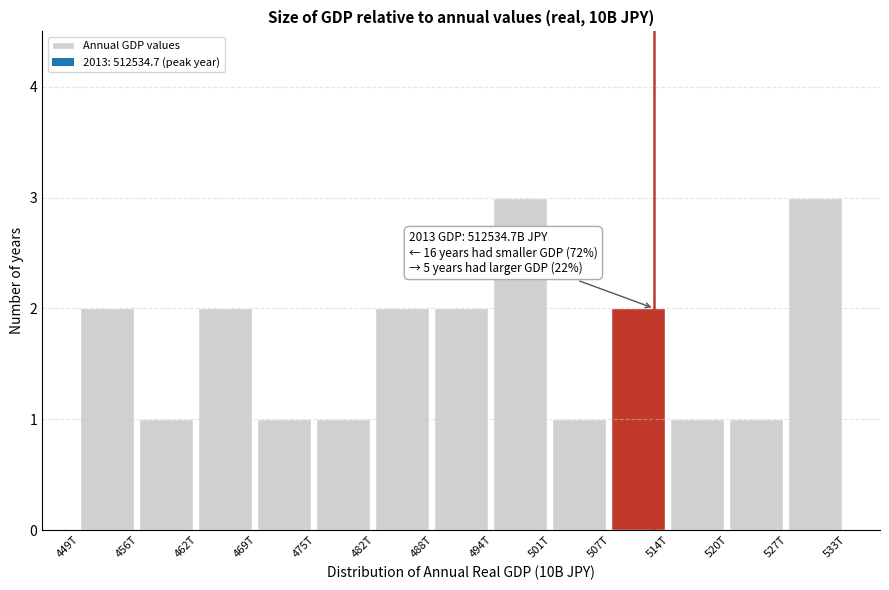

Reading left to right, extract all data points from this chart.

2	1	2	1	1	2	2	3	1	2	1	1	3